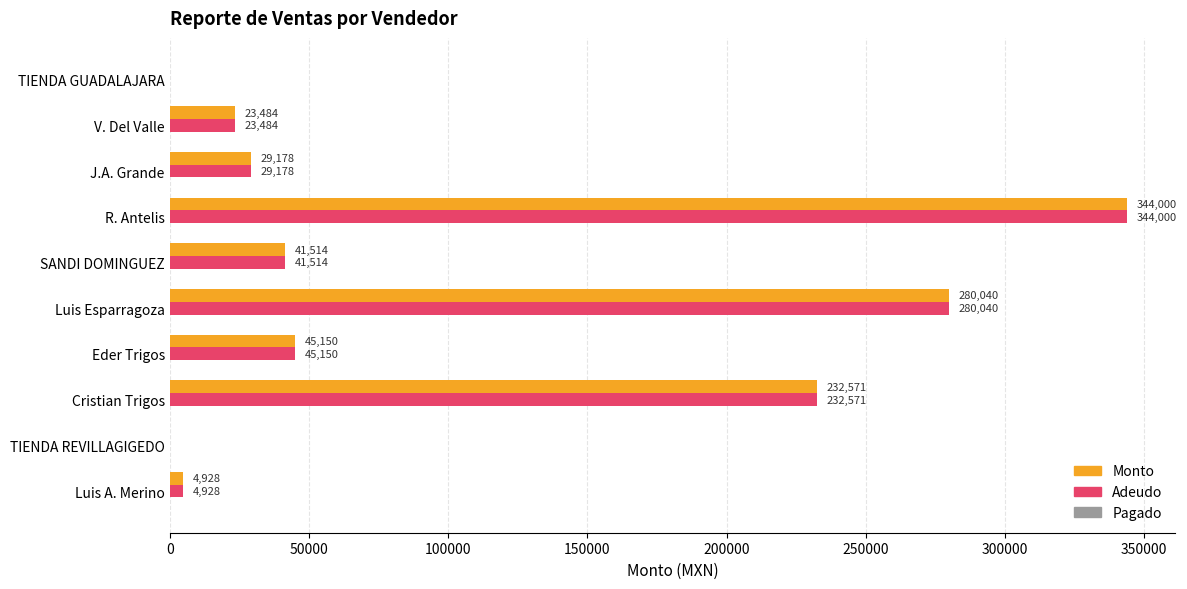

Is it true that Adeudo equals 23483.6 at V. Del Valle?

True